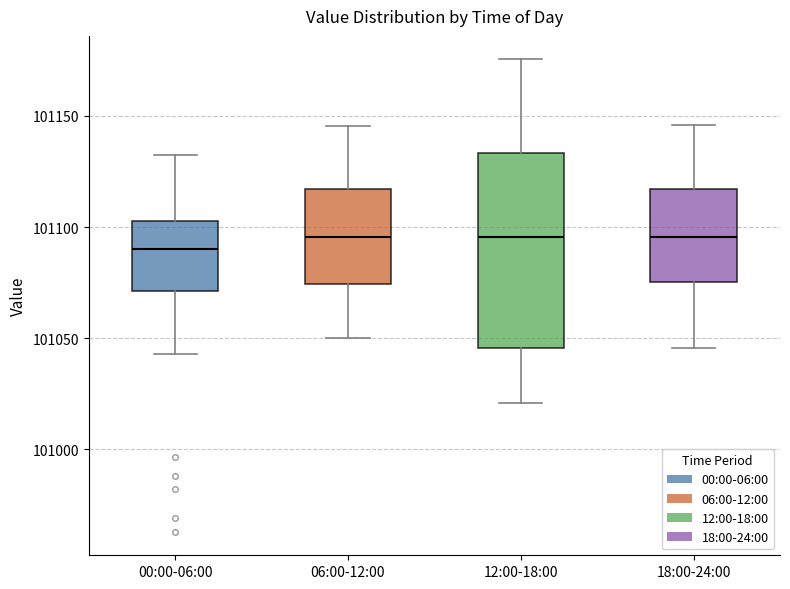

Reading left to right, read every box against the y-axis: the position of its median line, the range the box covers, and the ends of its whiskers. The values are not printed on the chart, so give them approximately, as read against the axis.

00:00-06:00: median 101090, box 101070 to 101105, whiskers 101045 to 101135
06:00-12:00: median 101095, box 101075 to 101115, whiskers 101050 to 101145
12:00-18:00: median 101095, box 101045 to 101135, whiskers 101020 to 101175
18:00-24:00: median 101095, box 101075 to 101115, whiskers 101045 to 101145